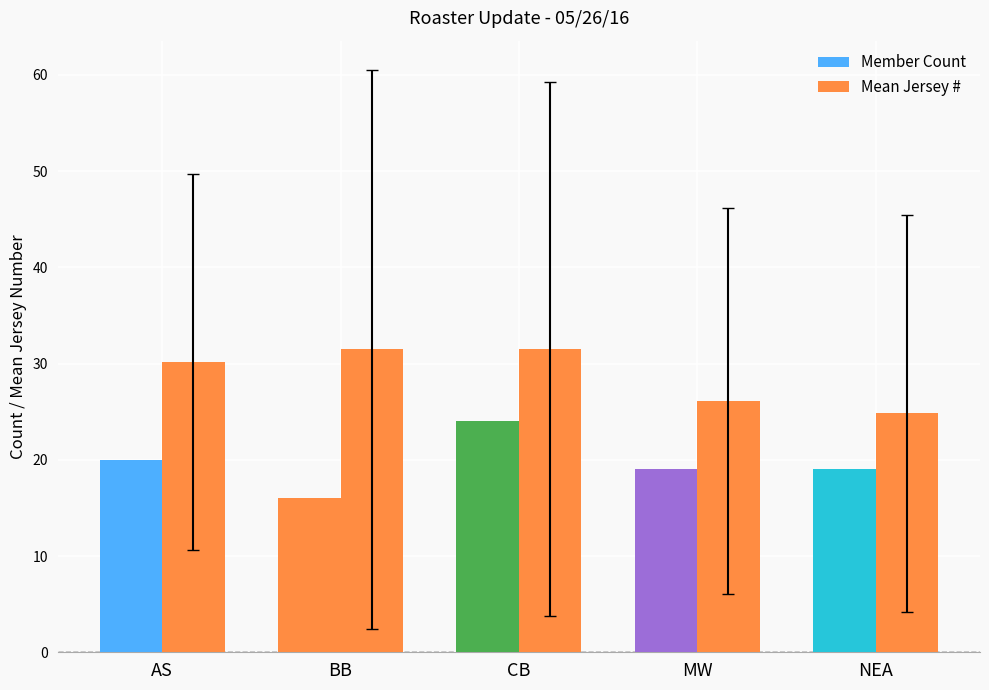

How many groups of bars are there?

5